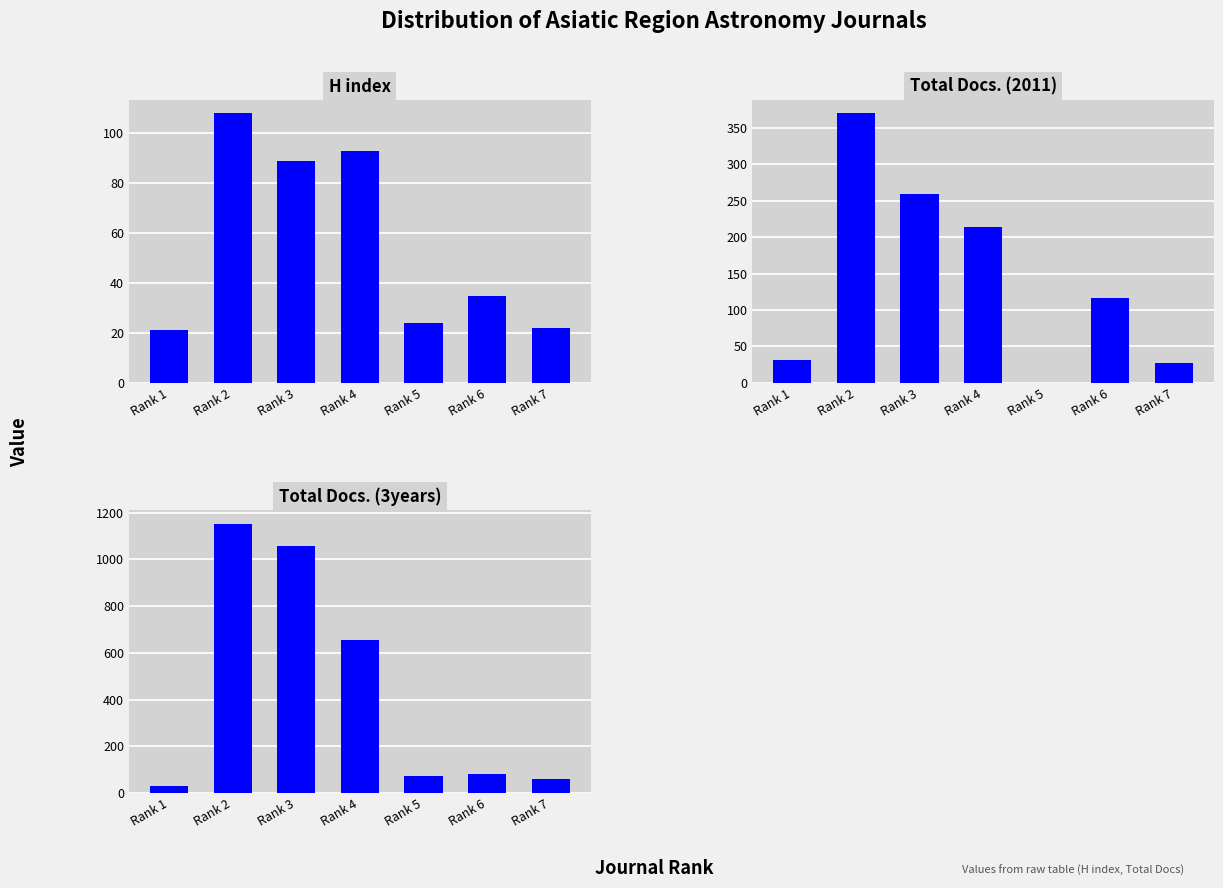

Reading left to right, extract all data points from this chart.

H index: Rank 1=21	Rank 2=108	Rank 3=89	Rank 4=93	Rank 5=24	Rank 6=35	Rank 7=22
Total Docs. (2011): Rank 1=31	Rank 2=370	Rank 3=259	Rank 4=214	Rank 5=0	Rank 6=116	Rank 7=27
Total Docs. (3years): Rank 1=30	Rank 2=1153	Rank 3=1058	Rank 4=655	Rank 5=74	Rank 6=82	Rank 7=58